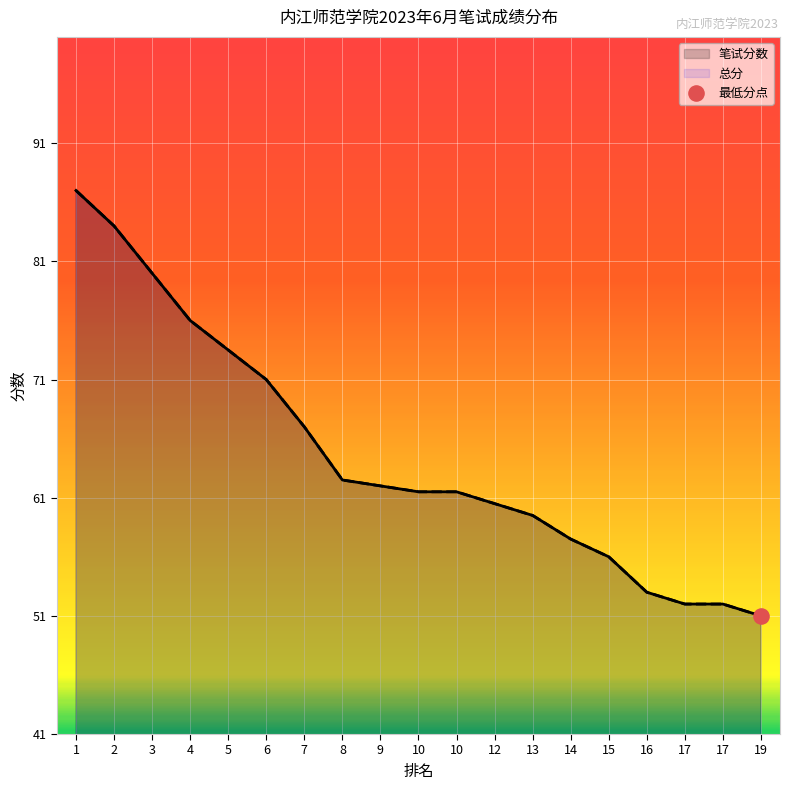

Which series contains the highest Y value?

笔试分数_线